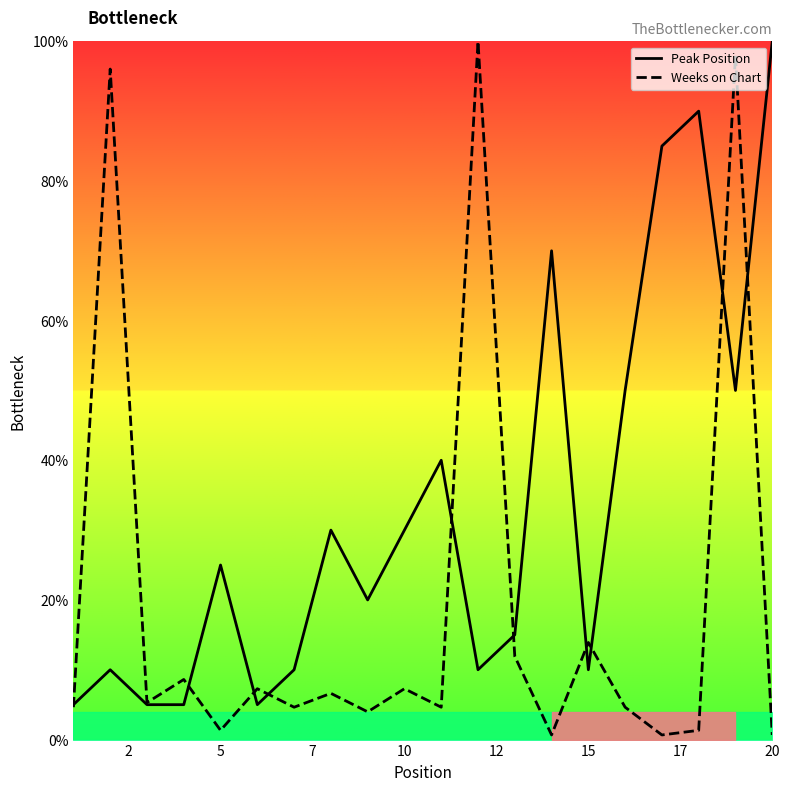

How many interior local peaks does the Peak Position series have?

6